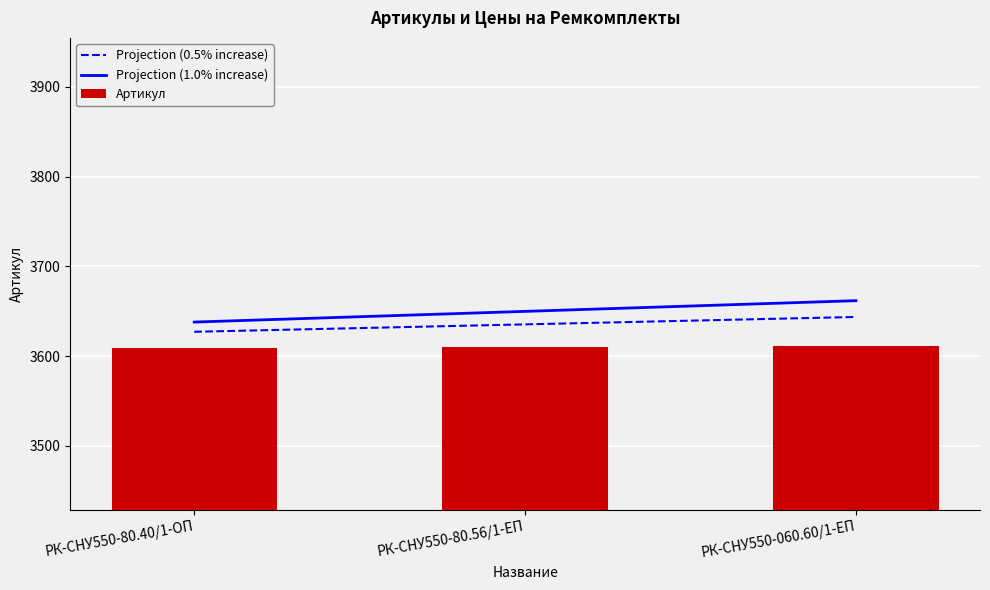

How many Артикул values are between 3609 and 3611?

3